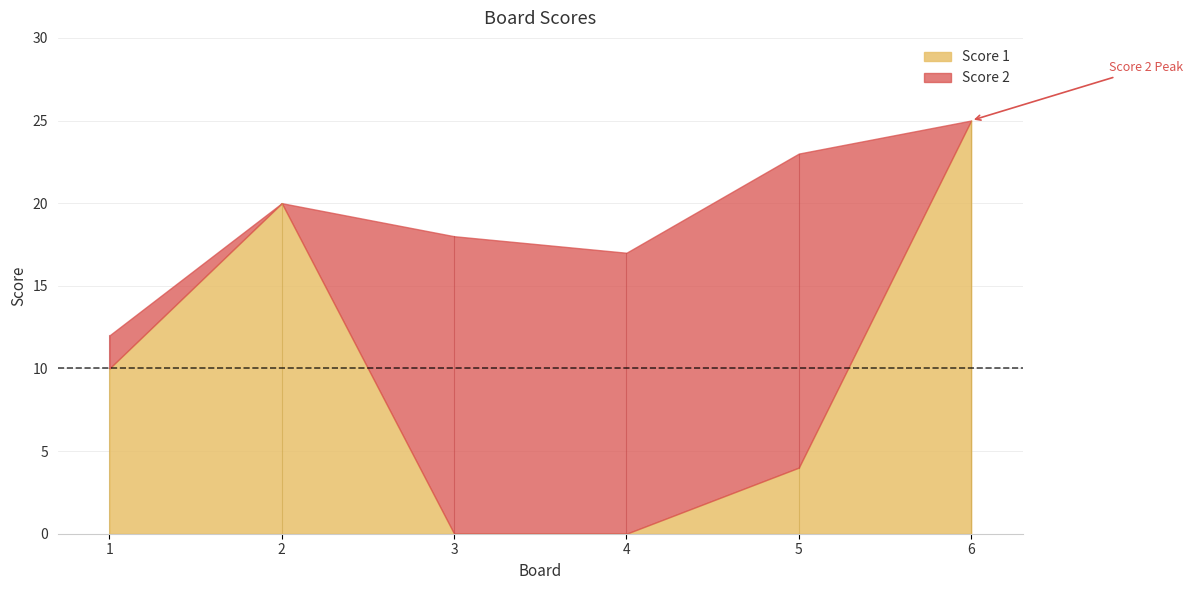

Reading left to right, extract all data points from this chart.

Score 1: 1=10	2=20	3=0	4=0	5=4	6=25
Score 2: 1=2	2=0	3=18	4=17	5=19	6=0